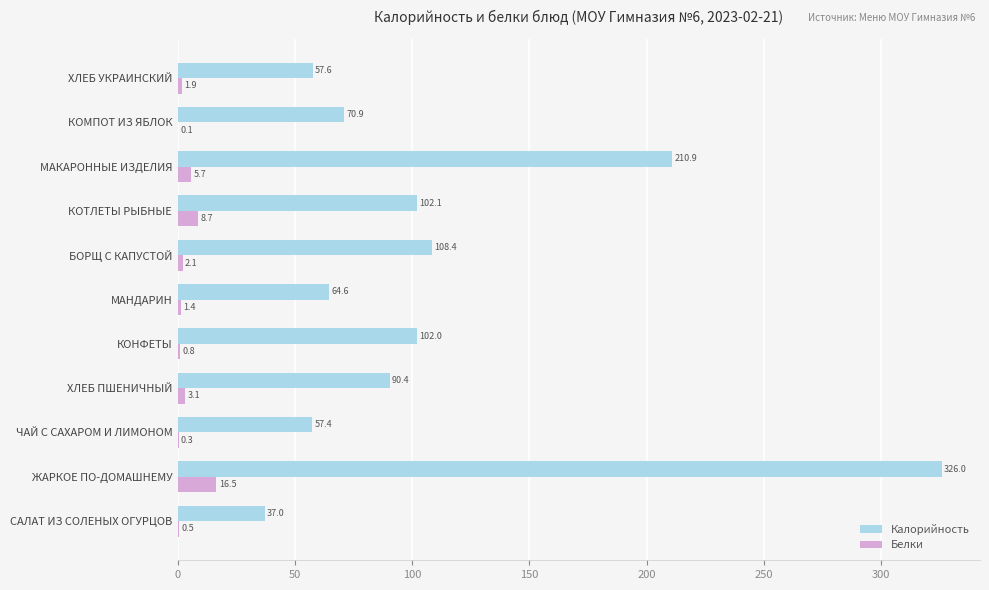

What value does the Калорийность series have at ХЛЕБ УКРАИНСКИЙ?

57.6